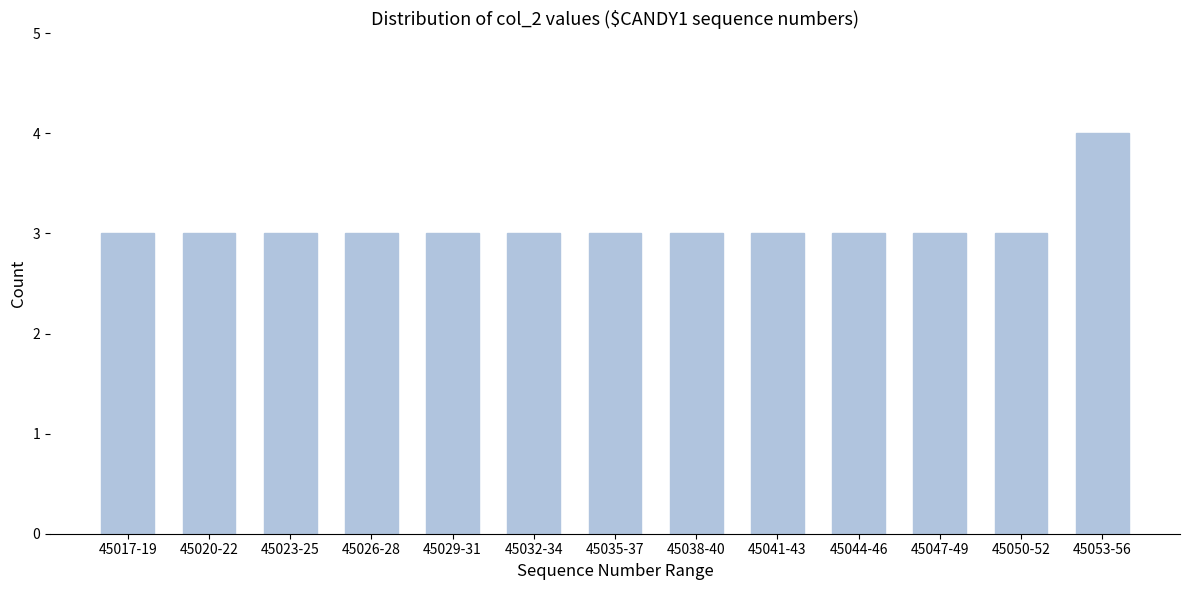

Reading left to right, extract all data points from this chart.

45017-19=3	45020-22=3	45023-25=3	45026-28=3	45029-31=3	45032-34=3	45035-37=3	45038-40=3	45041-43=3	45044-46=3	45047-49=3	45050-52=3	45053-56=4